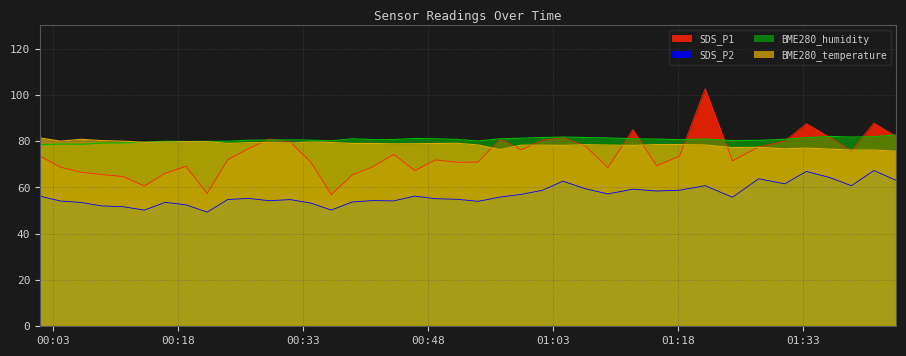

Reading left to right, transcribe all the data shown in this chart.

SDS_P1: 73.5	68.8	66.6	65.6	64.7	60.7	66.1	69.1	57.4	72.0	76.9	81.0	79.7	71.0	56.9	65.3	68.9	74.2	67.3	71.9	70.9	71.0	80.8	76.2	80.3	81.6	77.9	68.6	85.0	69.4	73.5	102.7	71.5	77.5	80.0	87.6	81.6	75.8	87.8	82.0
SDS_P2: 56.2	54.1	53.5	52.0	51.7	50.2	53.6	52.5	49.3	54.8	55.2	54.2	54.8	53.2	50.2	53.7	54.3	54.2	56.2	55.1	54.9	54.0	55.8	57.0	58.8	62.7	59.4	57.2	59.2	58.4	58.8	60.8	55.8	63.8	61.6	66.9	64.2	60.8	67.3	63.1
BME280_temperature: 81.4	80.0	80.8	80.2	80.0	79.5	79.6	79.8	79.8	79.0	79.4	79.4	79.2	79.6	79.4	79.0	79.0	78.8	78.9	79.0	79.1	78.4	76.4	78.3	78.3	78.2	78.5	78.3	78.2	78.5	78.5	78.4	77.2	77.4	76.7	77.0	76.6	76.2	76.2	75.6
BME280_humidity: 78.5	78.8	78.7	79.2	79.3	79.5	80.0	79.8	79.9	80.0	80.4	80.5	80.5	80.5	80.1	81.0	80.7	80.7	81.2	81.0	80.8	80.1	81.0	81.3	81.6	81.8	81.6	81.4	81.0	80.9	80.6	80.9	80.2	80.3	80.8	81.5	82.0	81.8	82.0	82.7